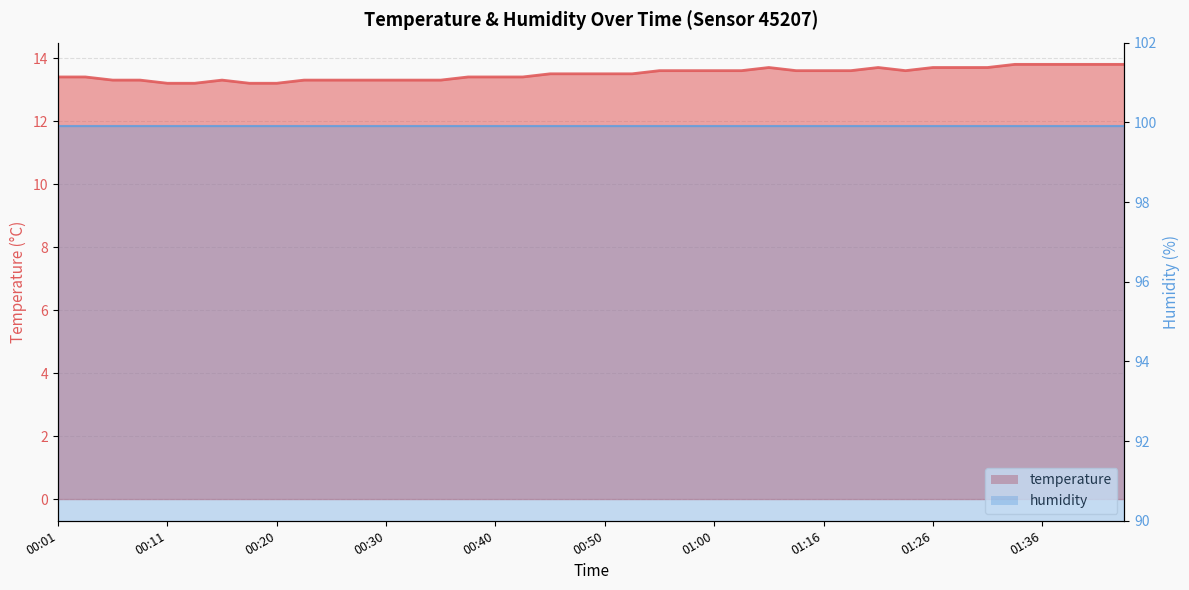

Between 01:36 and 00:03, which is larger?

01:36